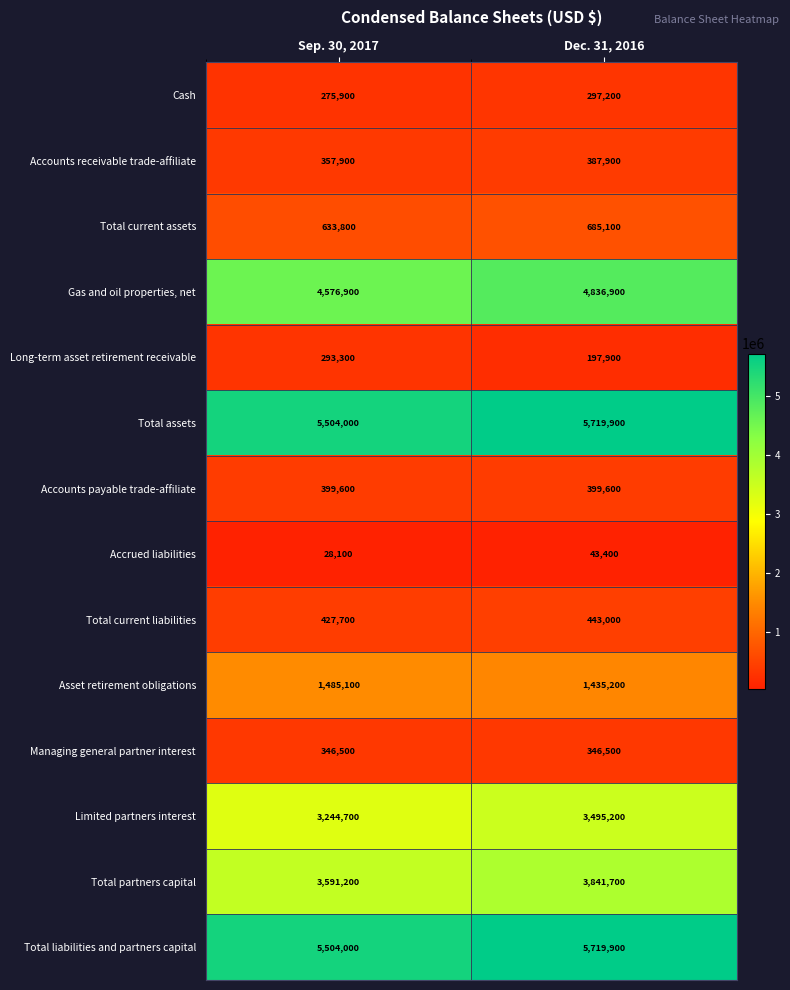

What is the total value across all series at Sep. 30, 2017?

26668700